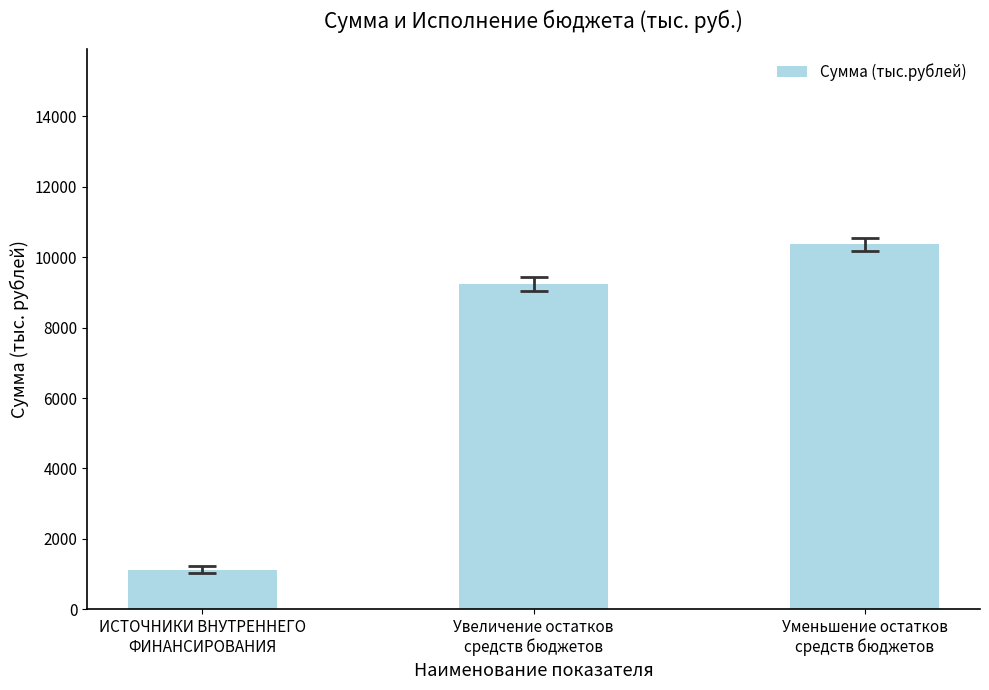

What is the greatest value displayed?

10364.3